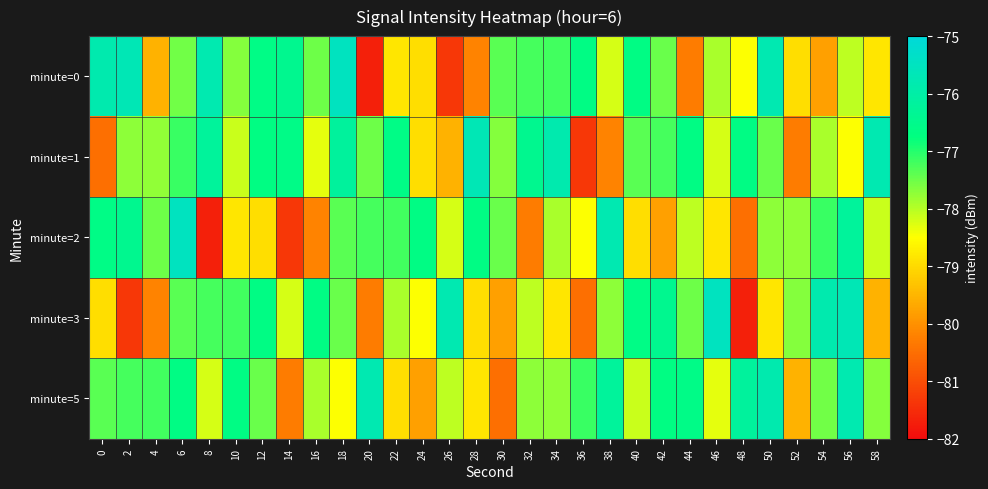

How many categories are shown in the chart?

30